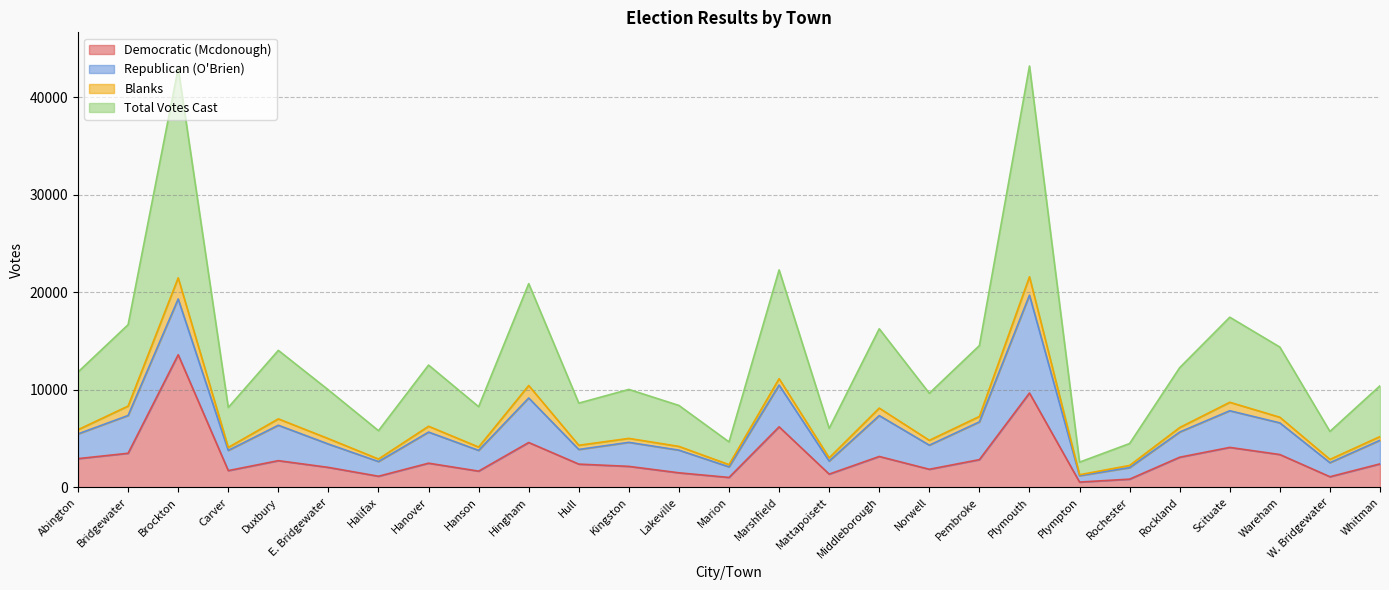

How many data points in Democratic (Mcdonough) are less than 2405?

13